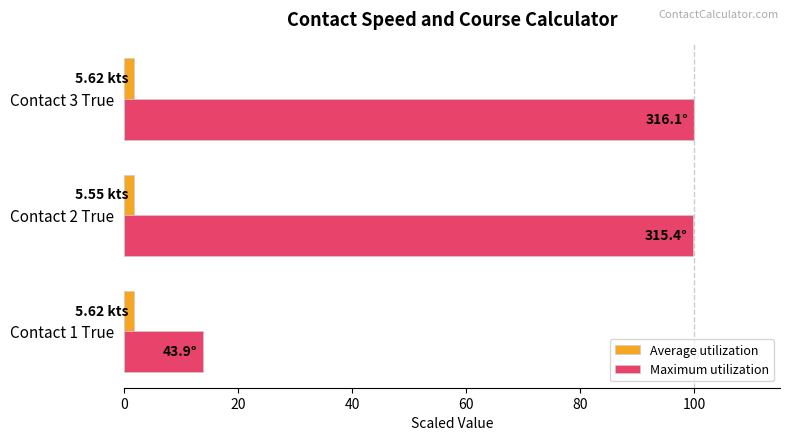

Rank the series by their average value, from lowest to highest.

Average utilization, Maximum utilization